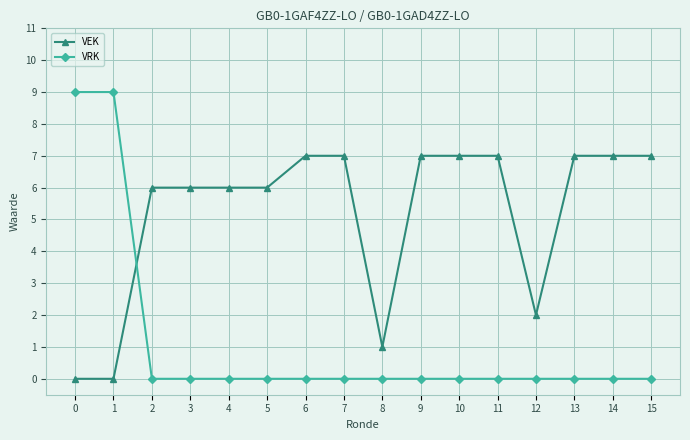

What is the maximum value for VRK?

9